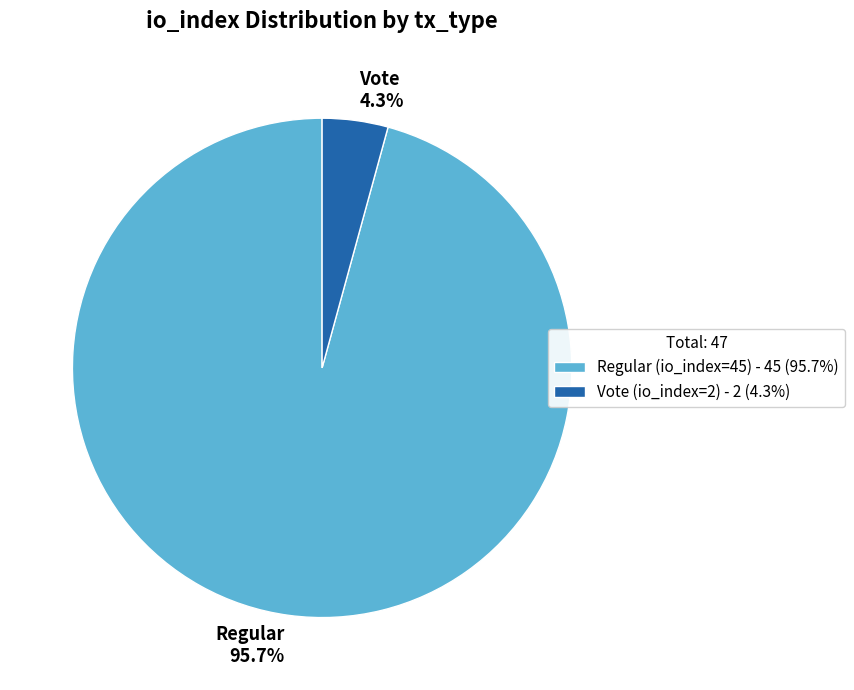

Rank the categories by value from highest to lowest.

Regular (io_index=45), Vote (io_index=2)